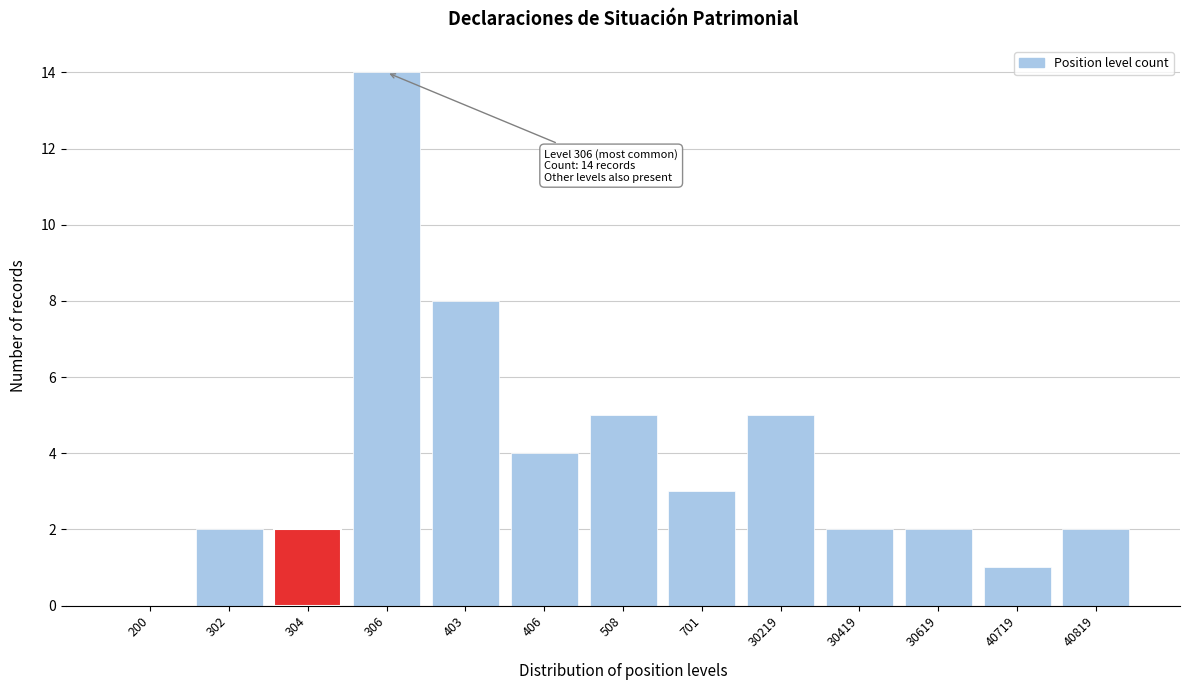

Reading right to left, what are all the values shown in this chart?

40819=2	40719=1	30619=2	30419=2	30219=5	701=3	508=5	406=4	403=8	306=14	304=2	302=2	200=0